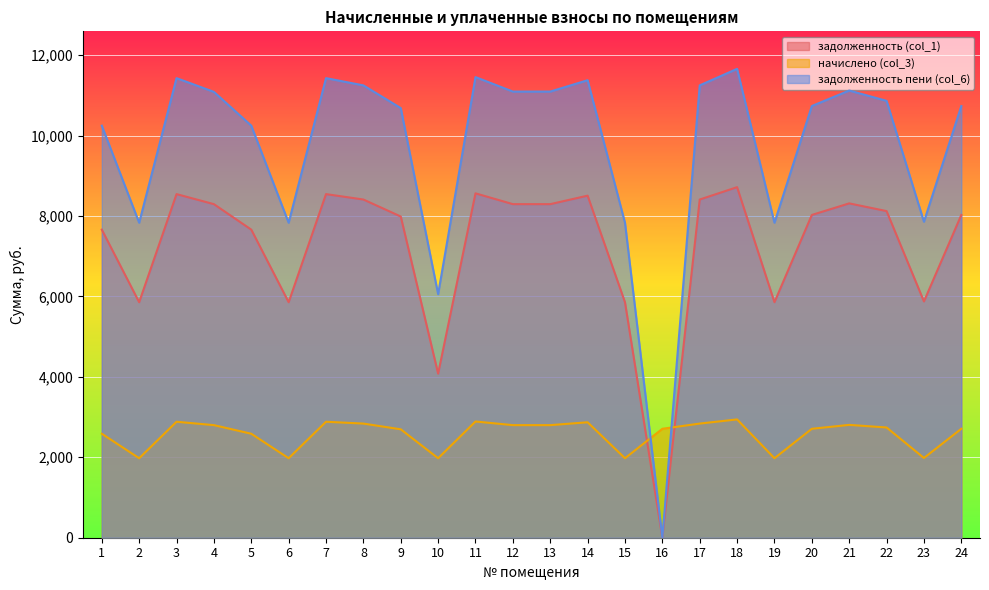

How many categories are shown in the chart?

24